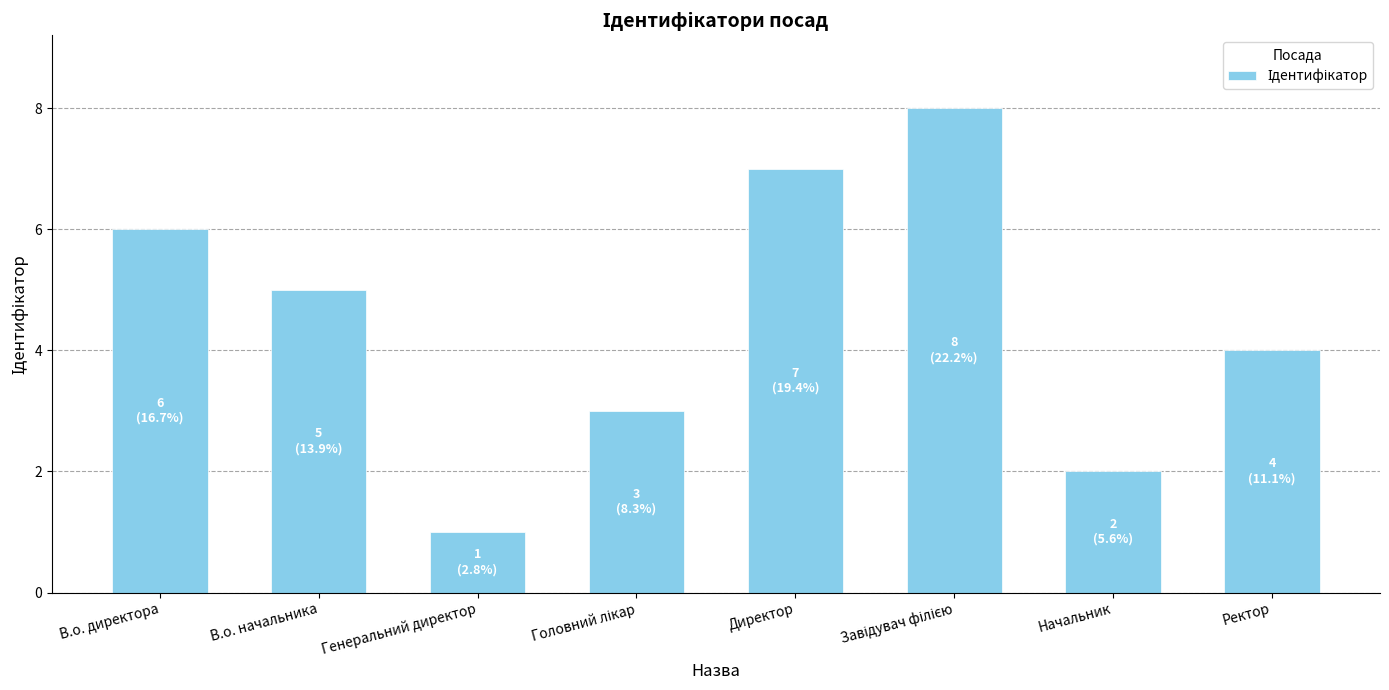

Count the number of categories in the chart.

8